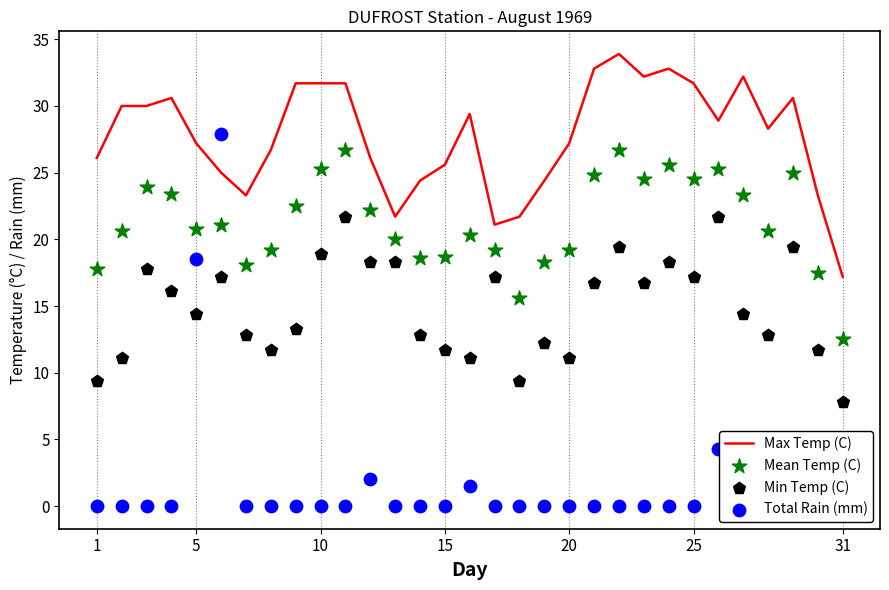

At how many categories does at least one series exceed 6?

31